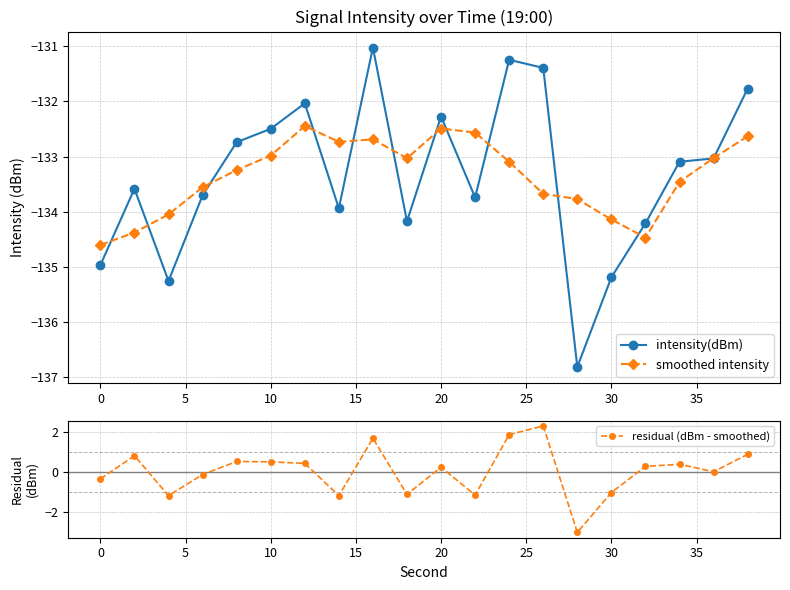

True or false: smoothed intensity has a value of -31.0 at 30.

False